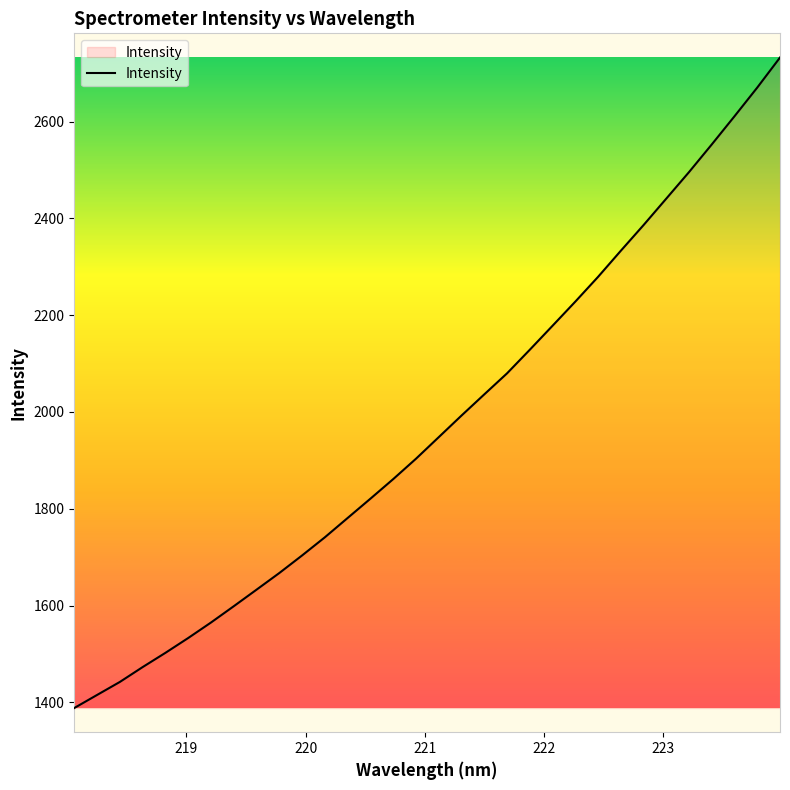

What is the smallest value displayed?

1388.3